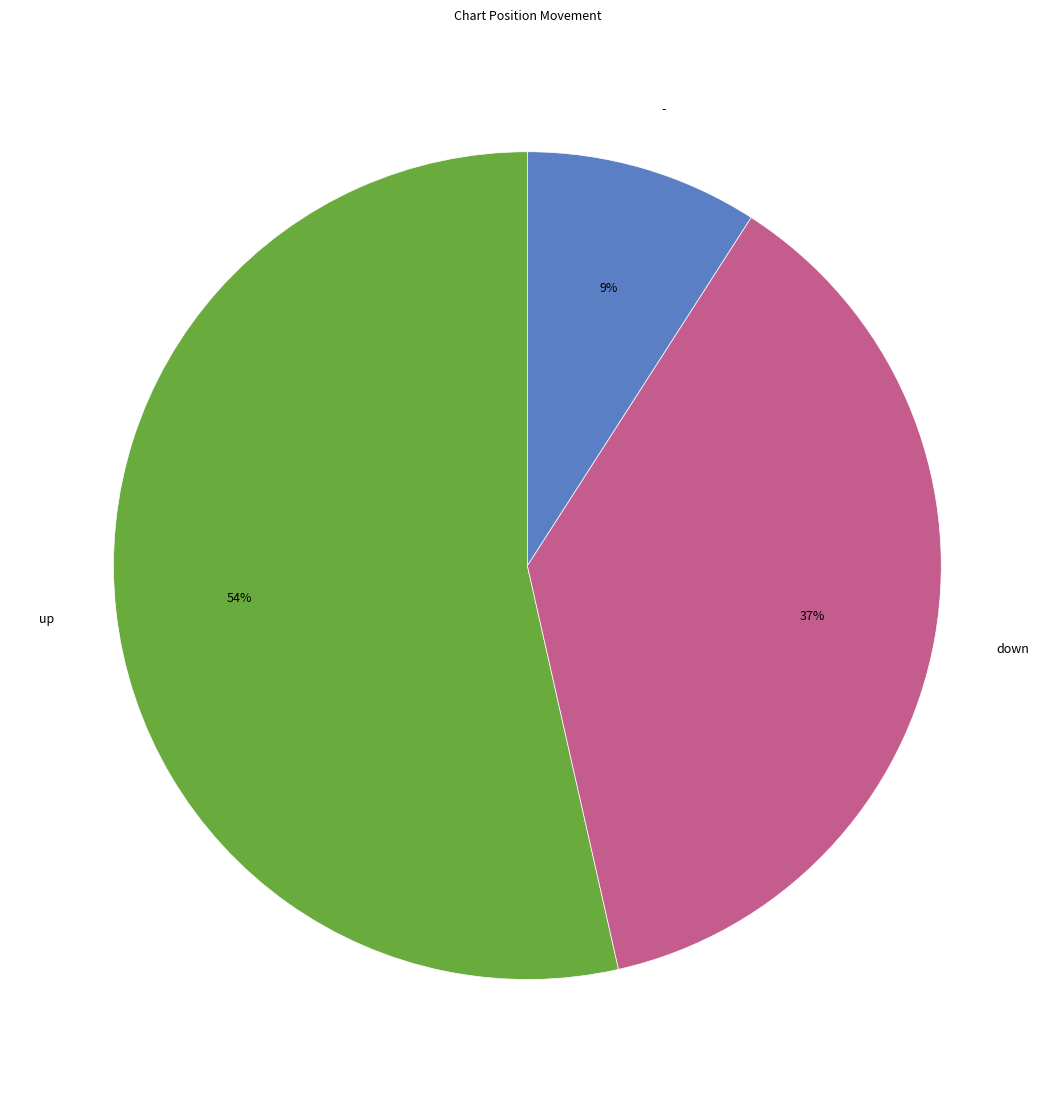

Which slice represents more than half of the pie?

up